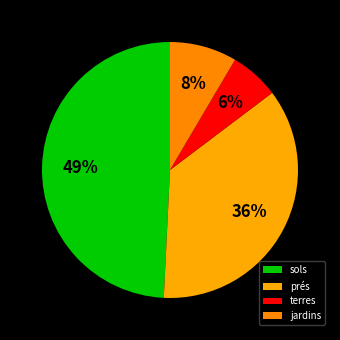

Count the number of slices in the pie.

4